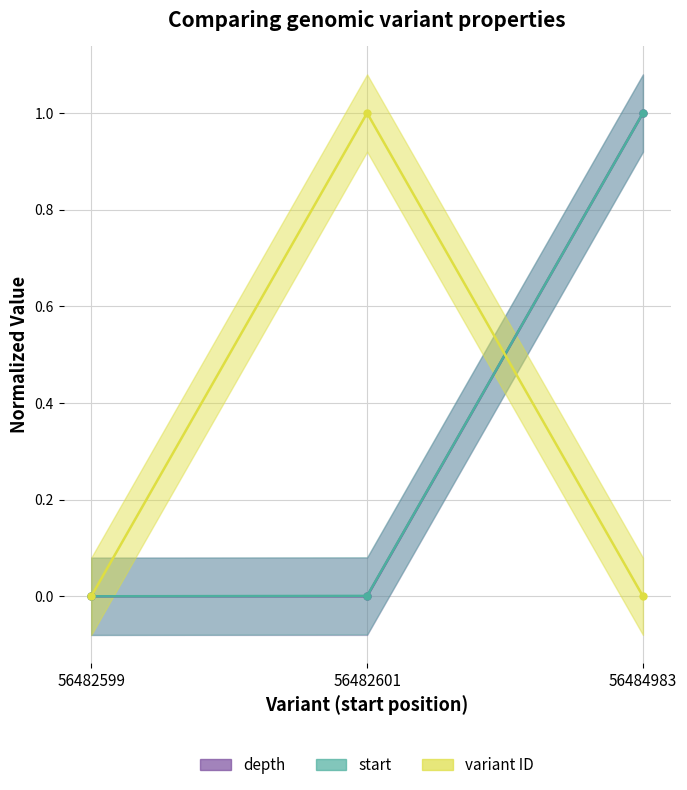

Reading left to right, extract all data points from this chart.

depth: 56482599=0.0	56482601=0.0	56484983=1.0
start: 56482599=0.0	56482601=0.0	56484983=1.0
variant ID: 56482599=0.0	56482601=1.0	56484983=0.0